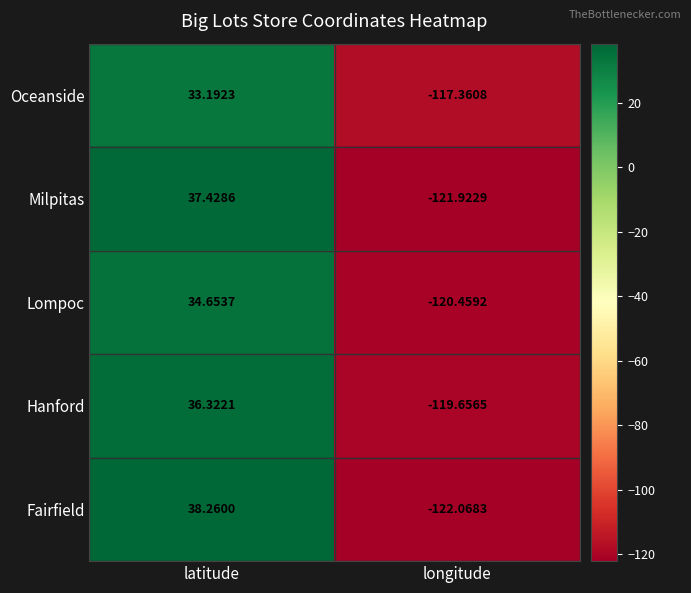

What is the total value across all series at longitude?

-601.5